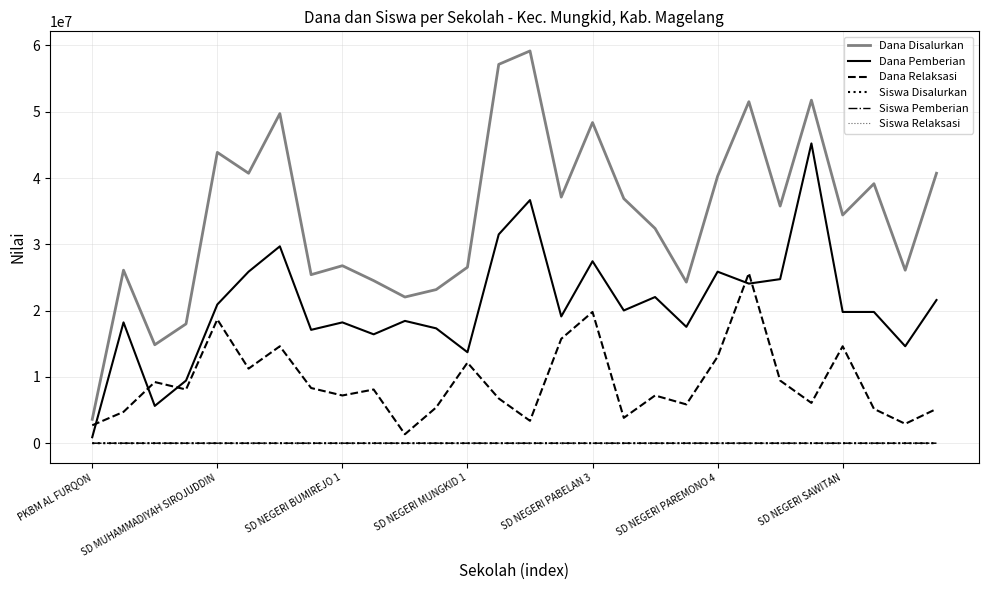

What is the greatest value displayed?

59175000